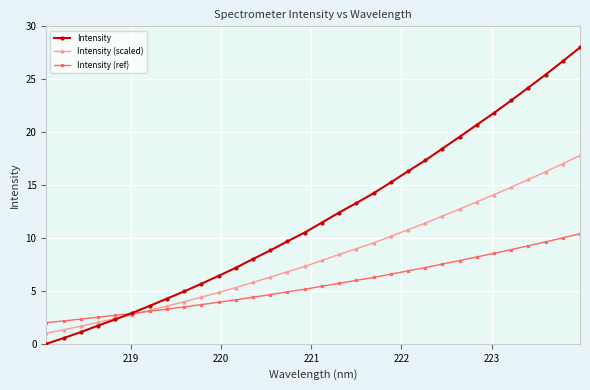

What is the maximum value shown in the chart?

28.0